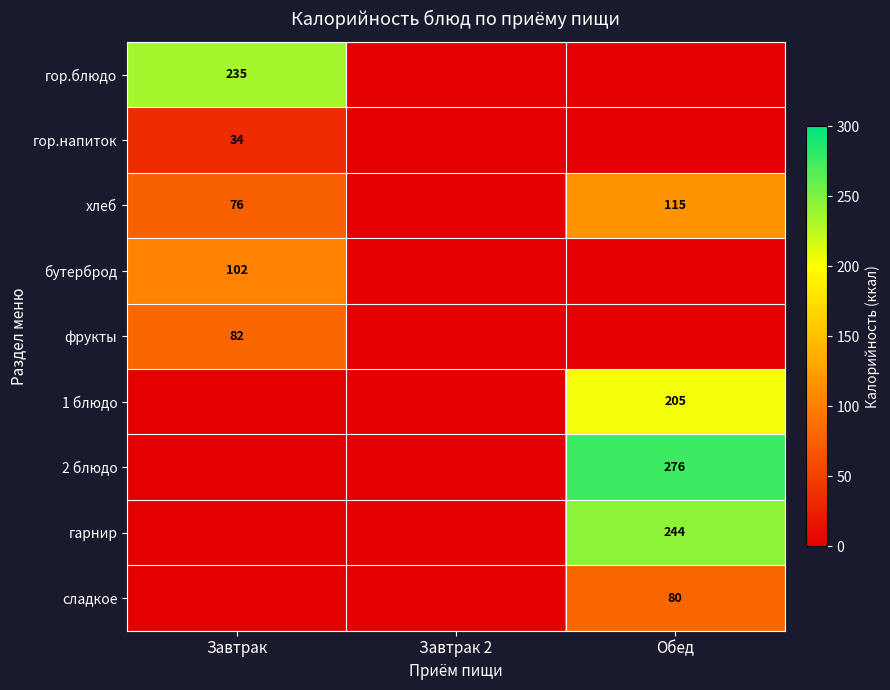

What is the sum of the хлеб values at Обед and Завтрак?

191